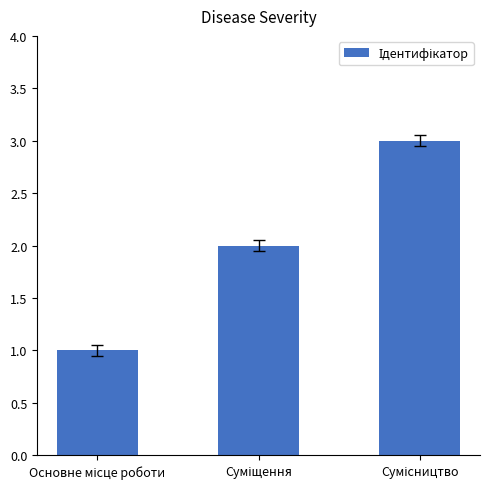

What is the sum of all values?

6